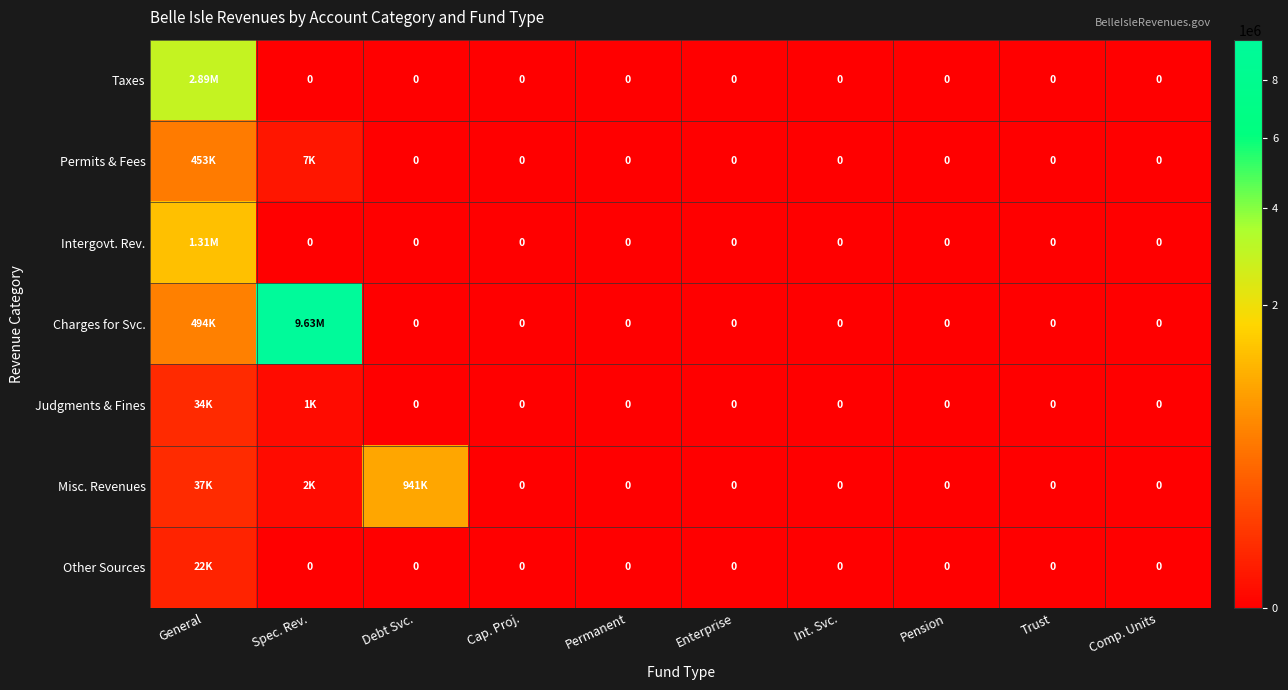

At which category is the sum across all series the highest?

Spec. Rev.